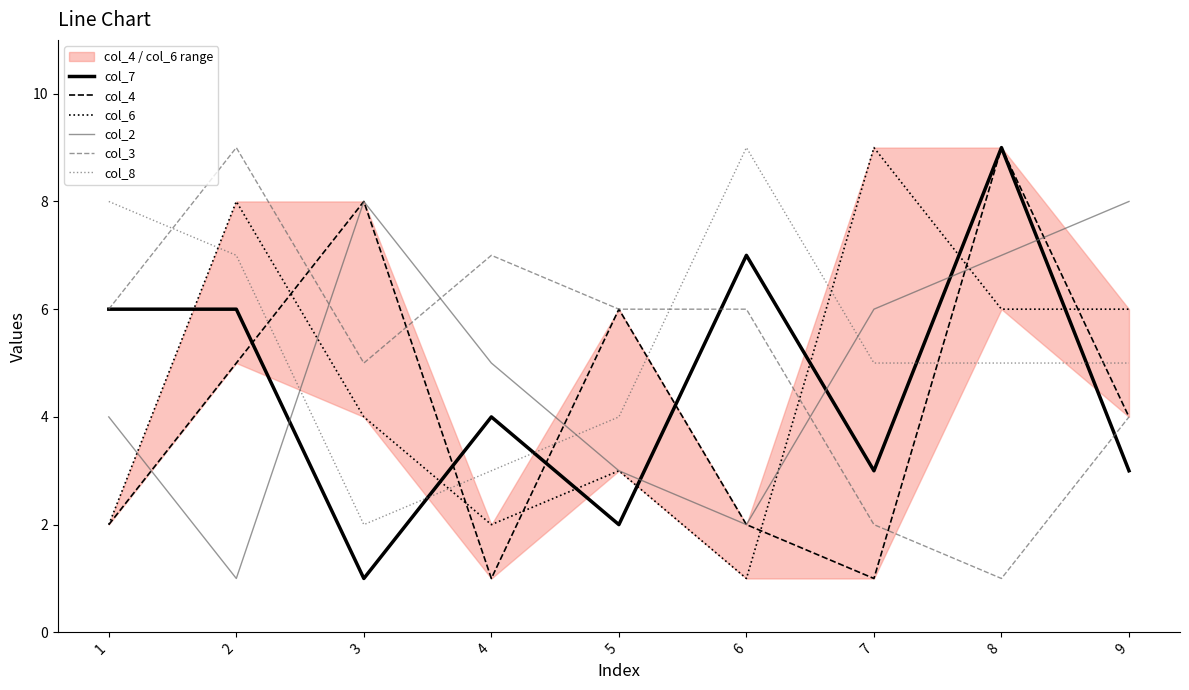

After their last crossing, which series has the higher values: col_8 or col_4?

col_8